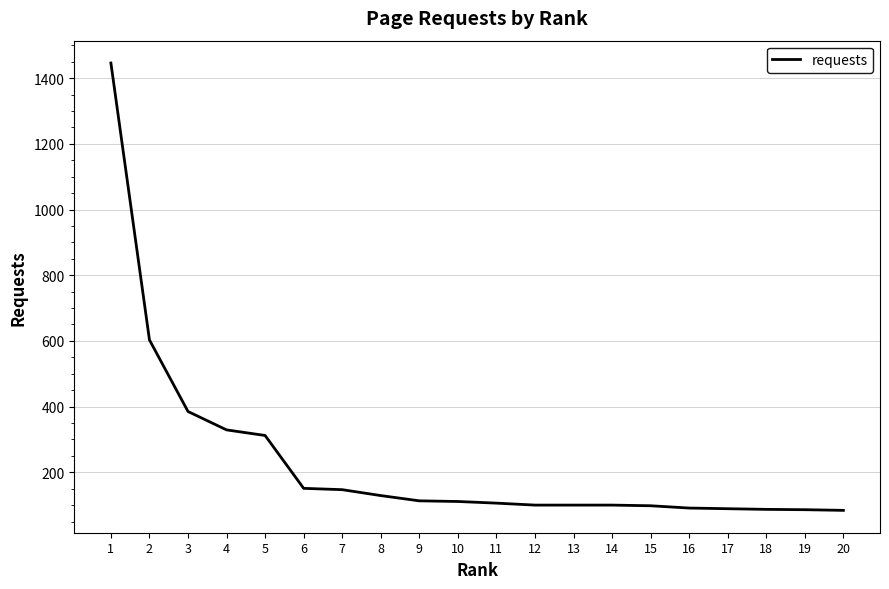

What is the minimum value shown in the chart?

84